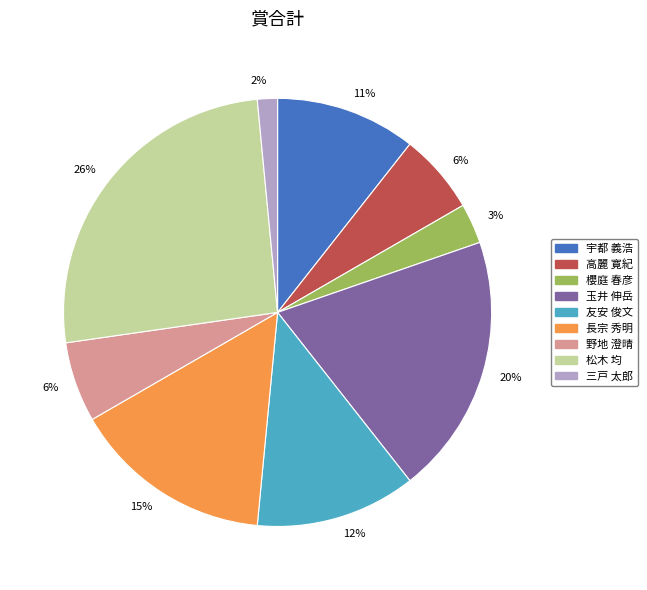

To the nearest percent, what is the average slice percentage?

11%